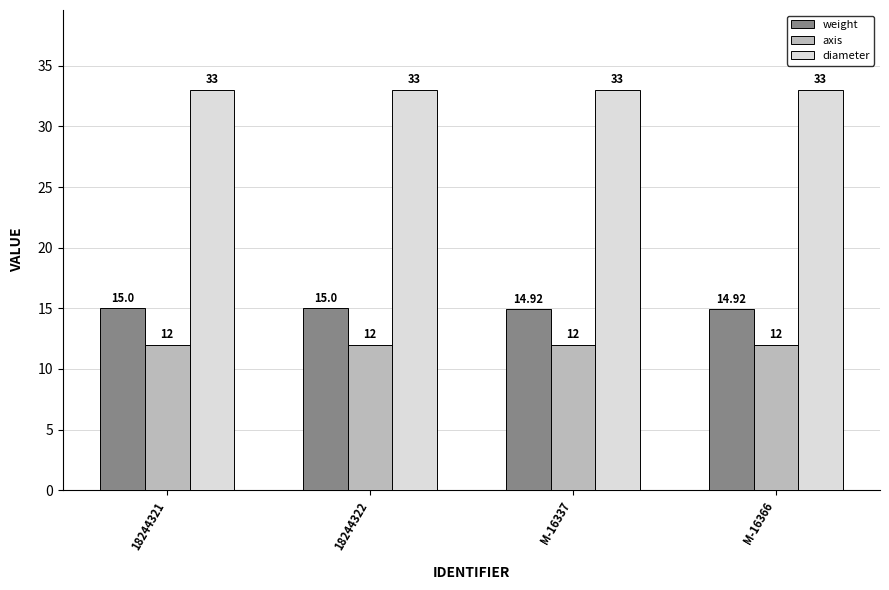

How many bars are there in total?

12